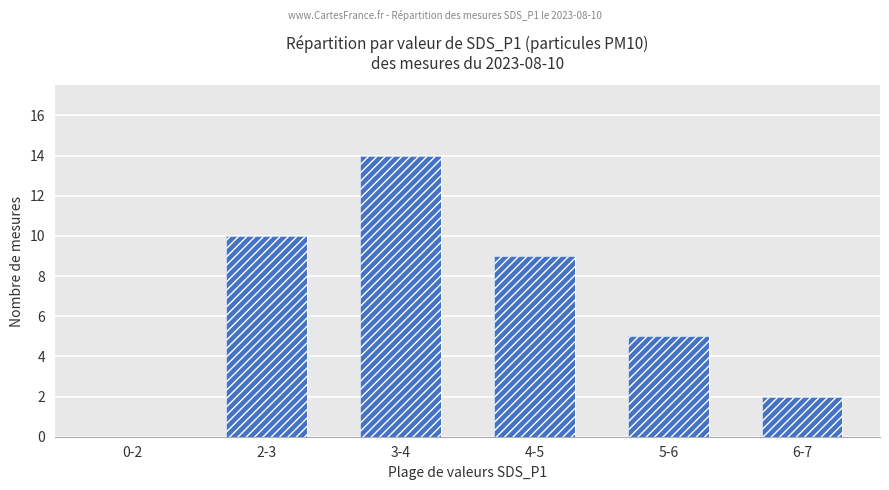

How many bars are there in total?

6